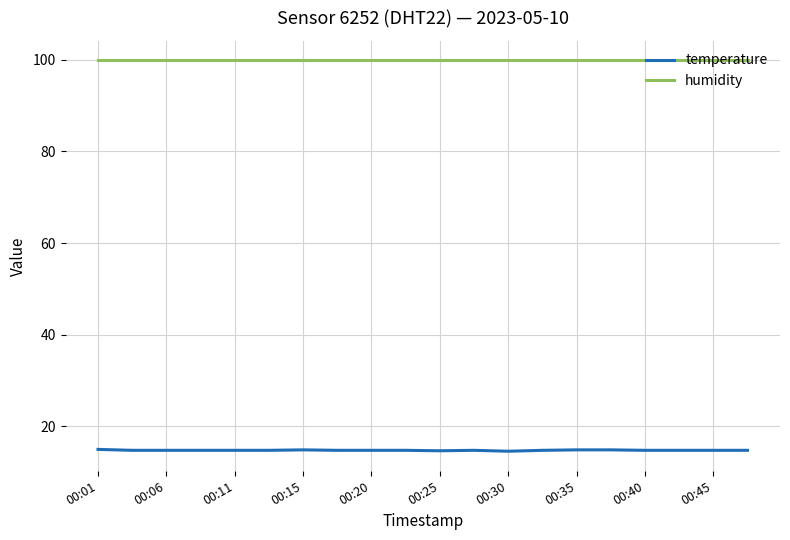

Which series has the largest range (max minus min)?

temperature